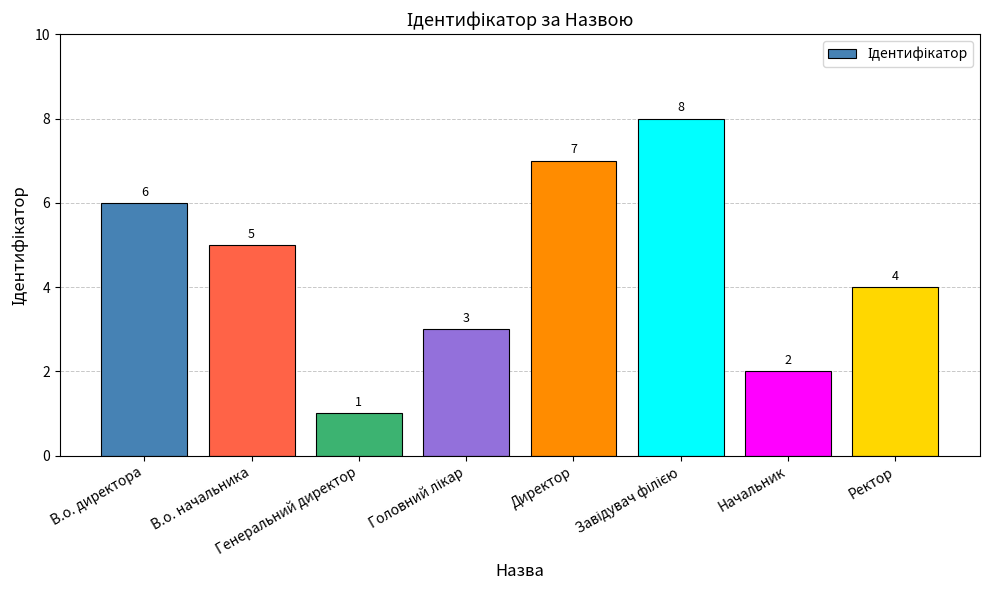

What is the sum of the values at Генеральний директор and В.о. директора?

7